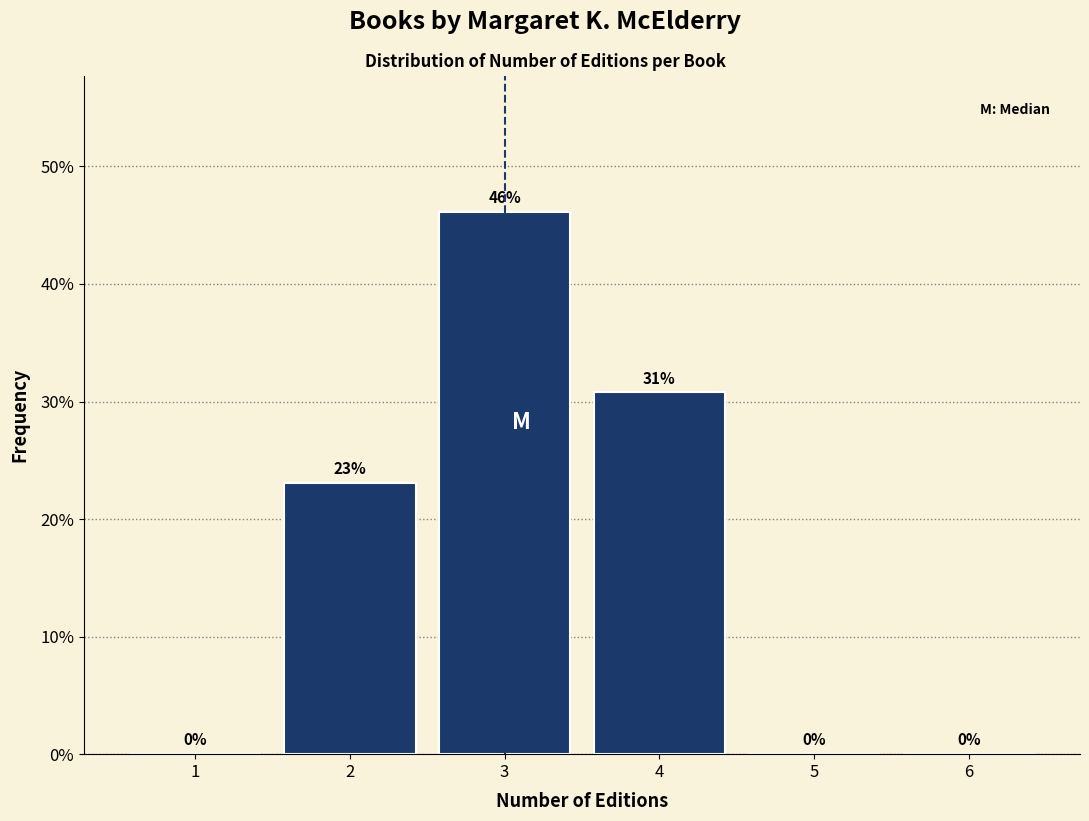

The value at 3 is 46.2. True or false?

True